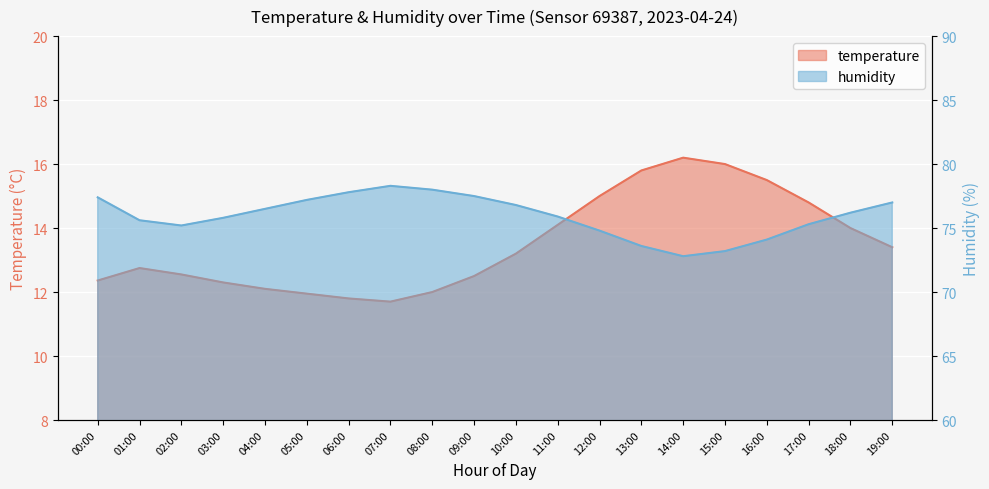

At 02:00, list the series in order from smallest to largest.

temperature, humidity